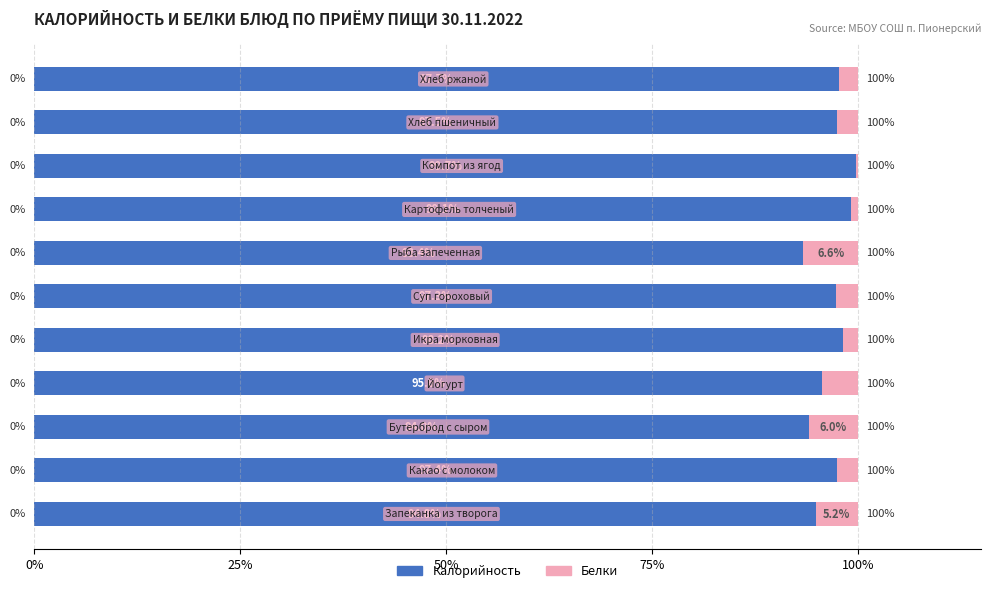

What is the highest value of the Калорийность series?

99.7